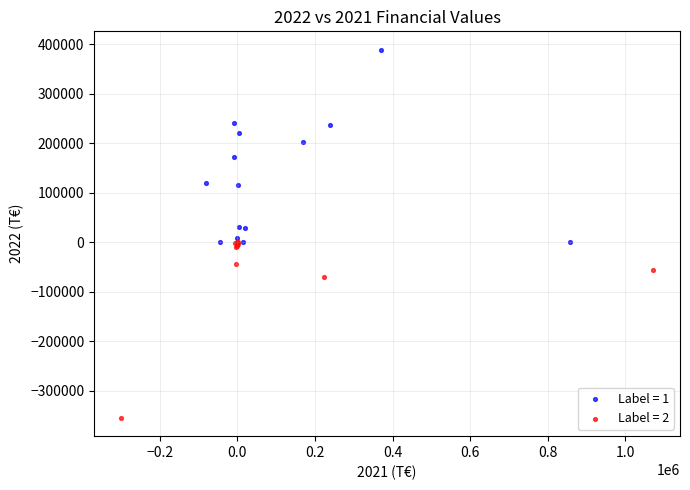

Which series contains the lowest Y value?

Label = 2